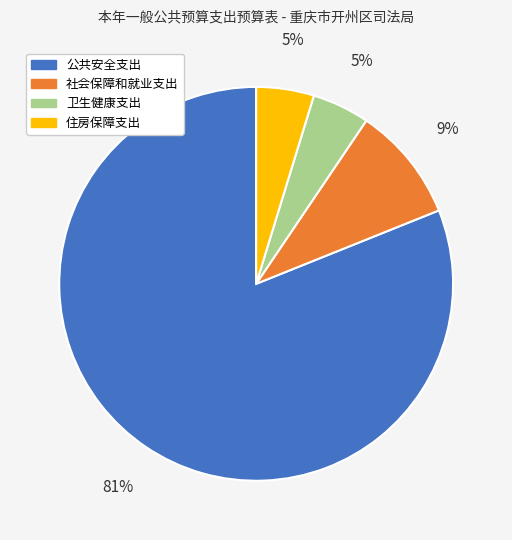

Combined, do 社会保障和就业支出 and 住房保障支出 account for over 50%?

No